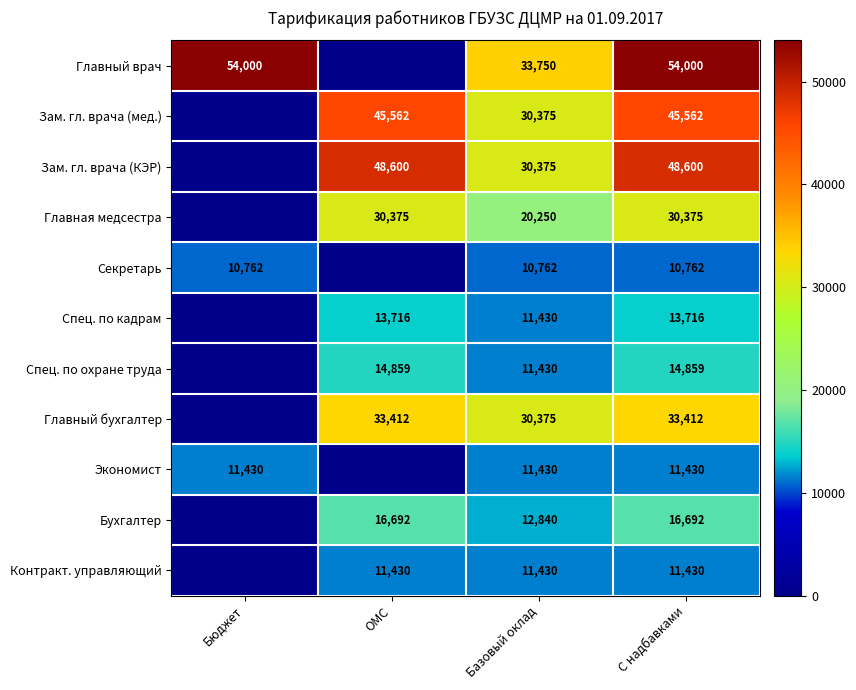

Which series changed the most between Базовый оклад and С надбавками?

Главный врач